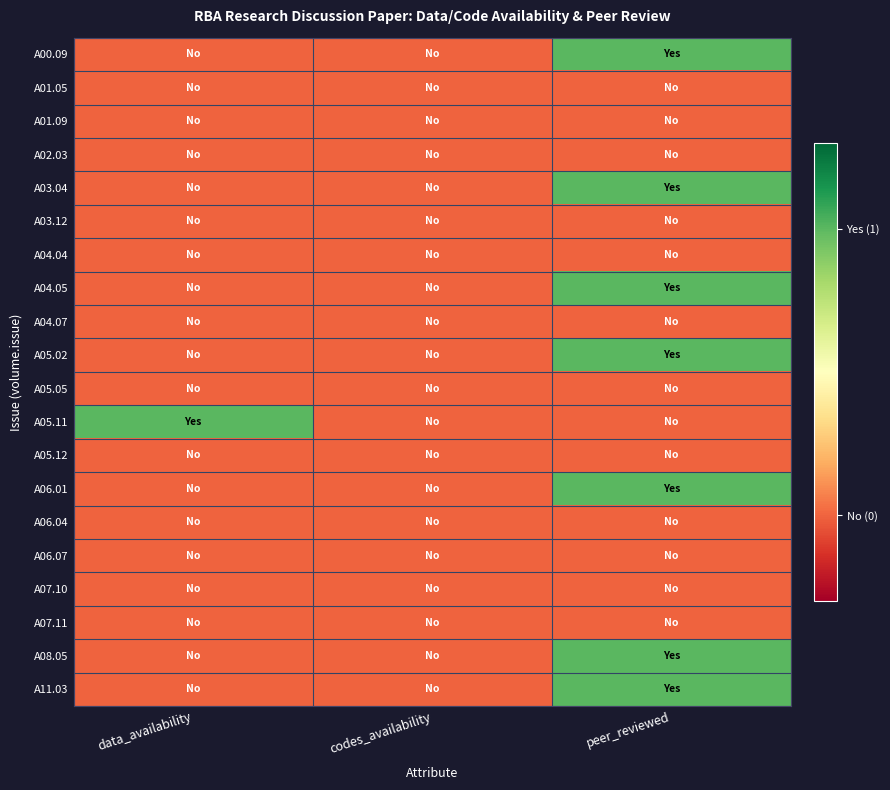

Reading left to right, transcribe all the data shown in this chart.

A00.09: data_availability=0	codes_availability=0	peer_reviewed=1
A01.05: data_availability=0	codes_availability=0	peer_reviewed=0
A01.09: data_availability=0	codes_availability=0	peer_reviewed=0
A02.03: data_availability=0	codes_availability=0	peer_reviewed=0
A03.04: data_availability=0	codes_availability=0	peer_reviewed=1
A03.12: data_availability=0	codes_availability=0	peer_reviewed=0
A04.04: data_availability=0	codes_availability=0	peer_reviewed=0
A04.05: data_availability=0	codes_availability=0	peer_reviewed=1
A04.07: data_availability=0	codes_availability=0	peer_reviewed=0
A05.02: data_availability=0	codes_availability=0	peer_reviewed=1
A05.05: data_availability=0	codes_availability=0	peer_reviewed=0
A05.11: data_availability=1	codes_availability=0	peer_reviewed=0
A05.12: data_availability=0	codes_availability=0	peer_reviewed=0
A06.01: data_availability=0	codes_availability=0	peer_reviewed=1
A06.04: data_availability=0	codes_availability=0	peer_reviewed=0
A06.07: data_availability=0	codes_availability=0	peer_reviewed=0
A07.10: data_availability=0	codes_availability=0	peer_reviewed=0
A07.11: data_availability=0	codes_availability=0	peer_reviewed=0
A08.05: data_availability=0	codes_availability=0	peer_reviewed=1
A11.03: data_availability=0	codes_availability=0	peer_reviewed=1